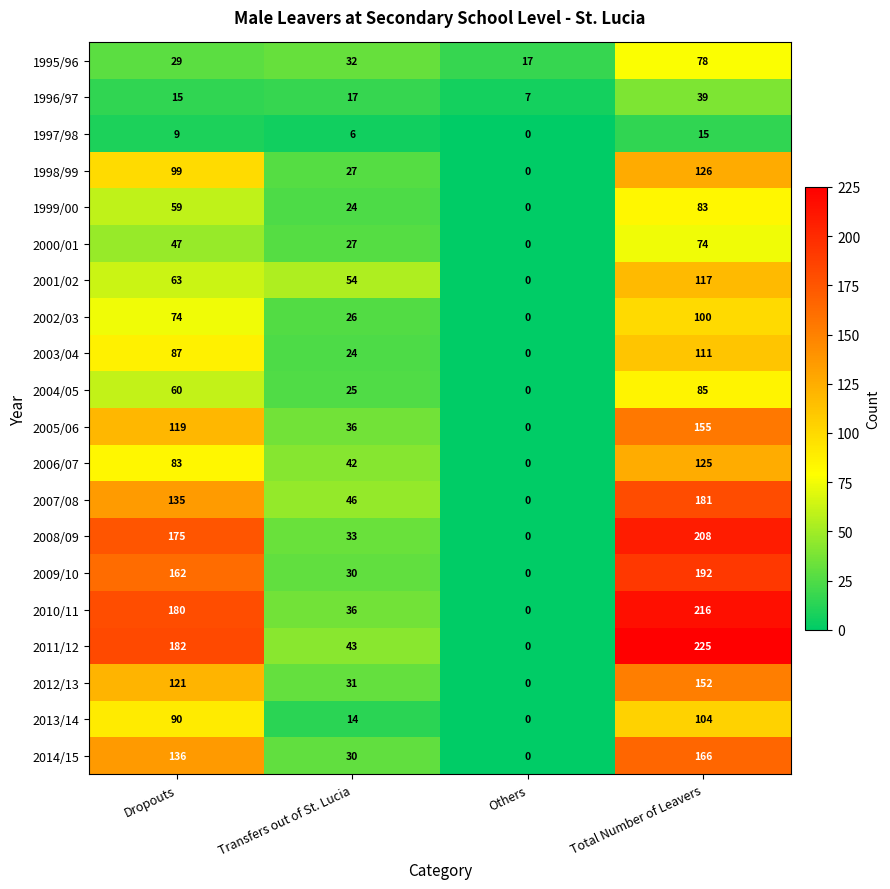

What is the difference between the 1999/00 values at Others and Total Number of Leavers?

83